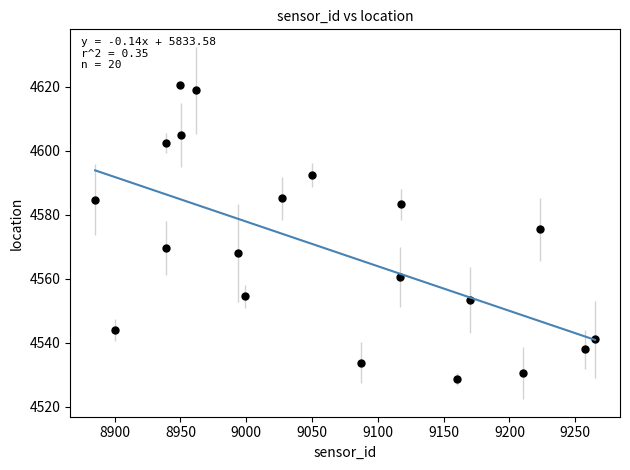

What Y value in the scatter plot is closest to 4574?

4575.4